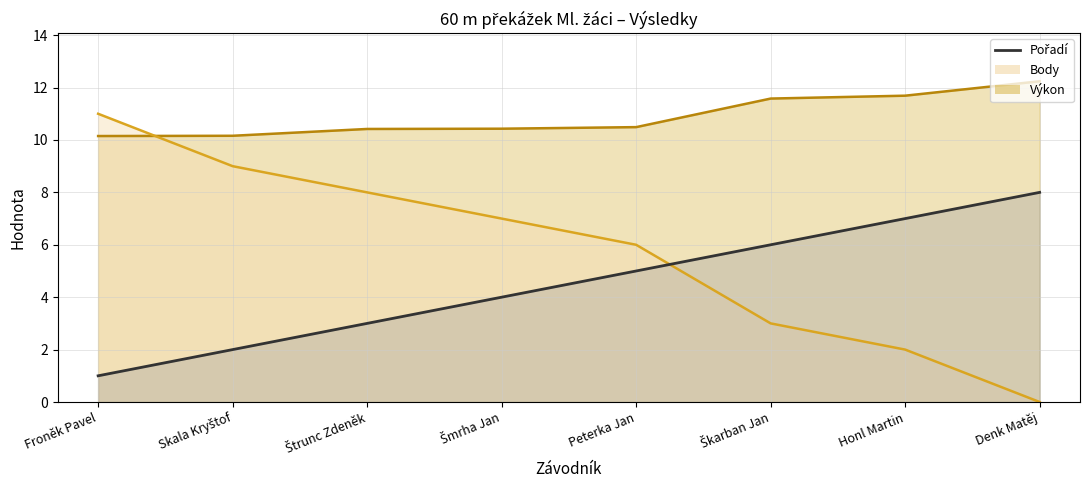

What is the difference between the second highest and minimum values in the Výkon (line) series?

1.5